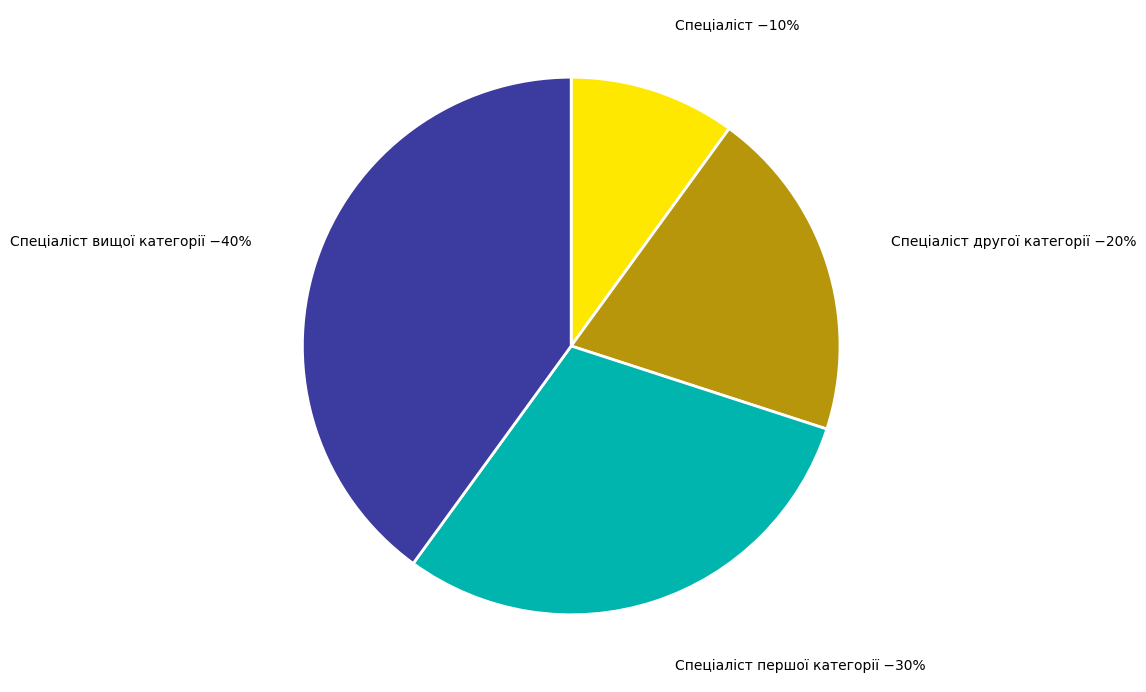

To the nearest percent, what is the difference between the largest and smallest slice percentages?

30%